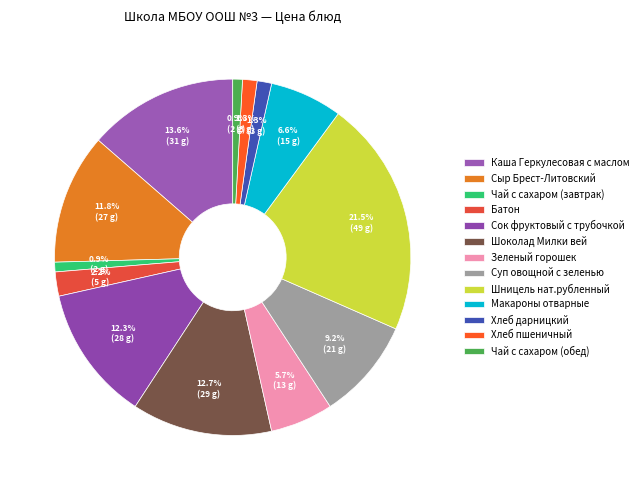

What is the ratio of the value at Батон to the value at Шницель нат.рубленный?

0.1